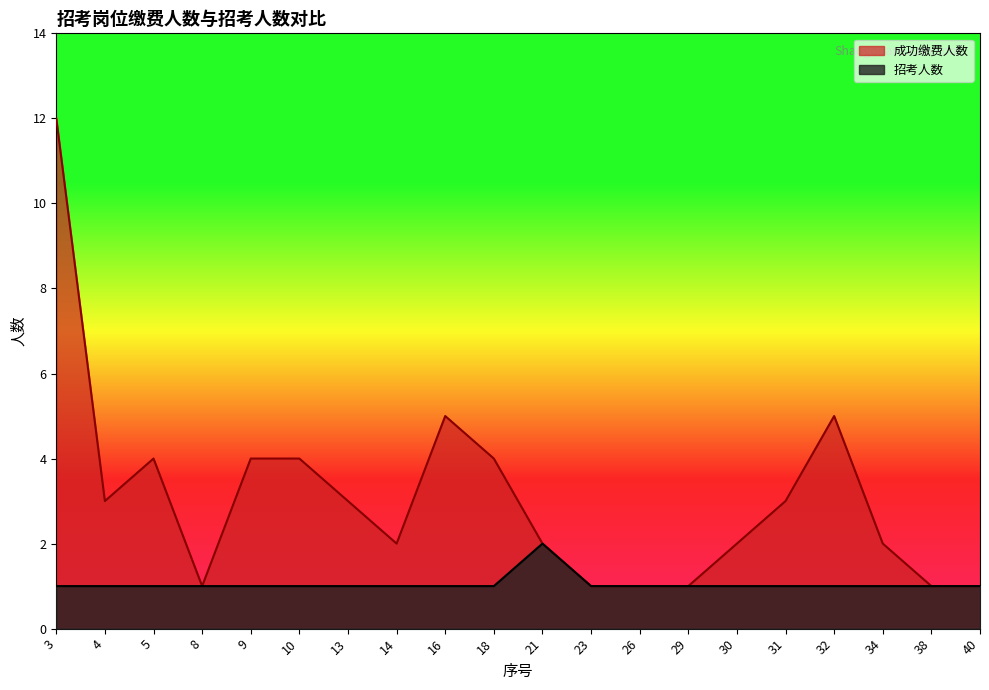

Is it true that 成功缴费人数 equals 6 at 5?

False